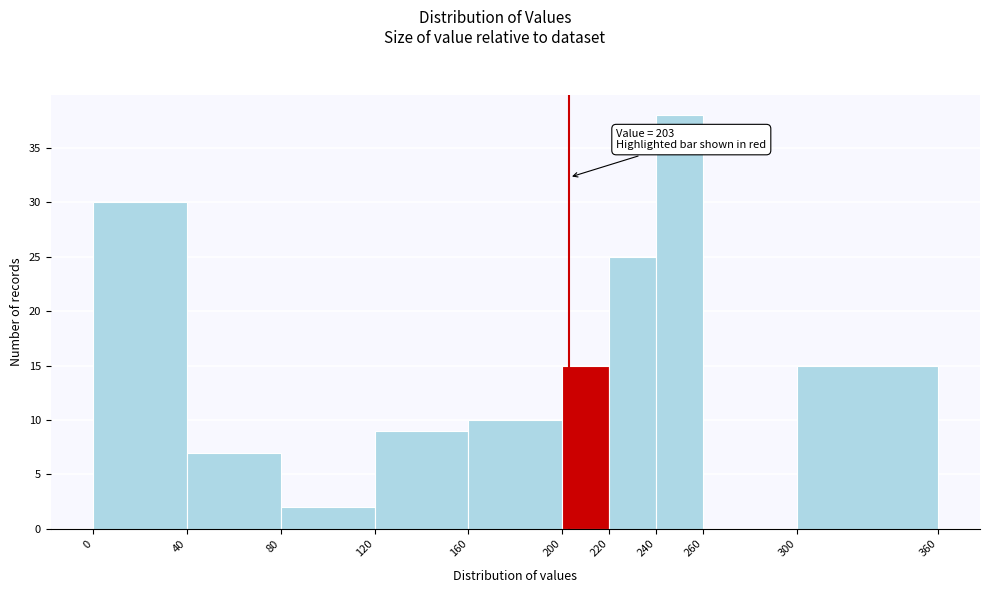

Which range on the x-axis has the tallest bar?

240 to 260